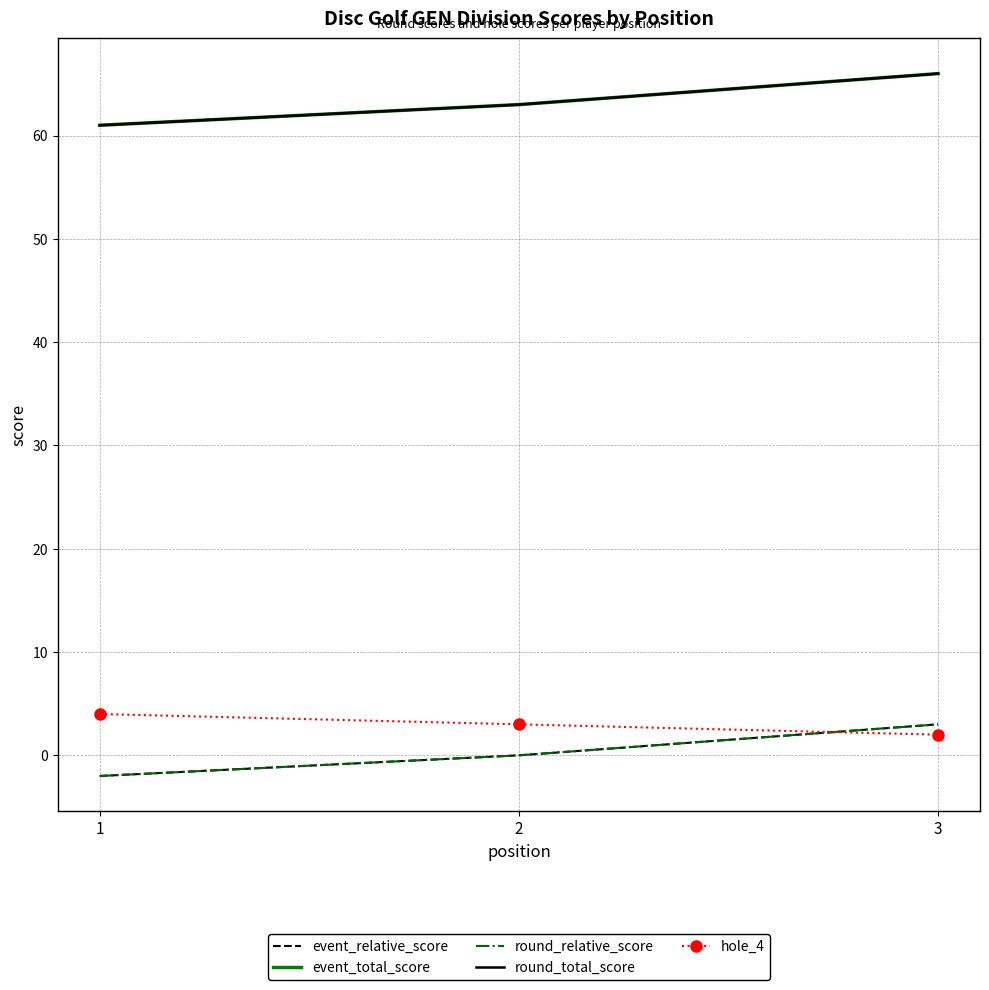

What is the difference between the round_total_score values at 1 and 3?

5